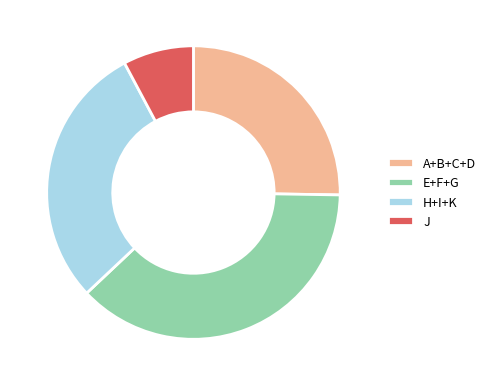

Which has a higher value, H+I+K or E+F+G?

E+F+G